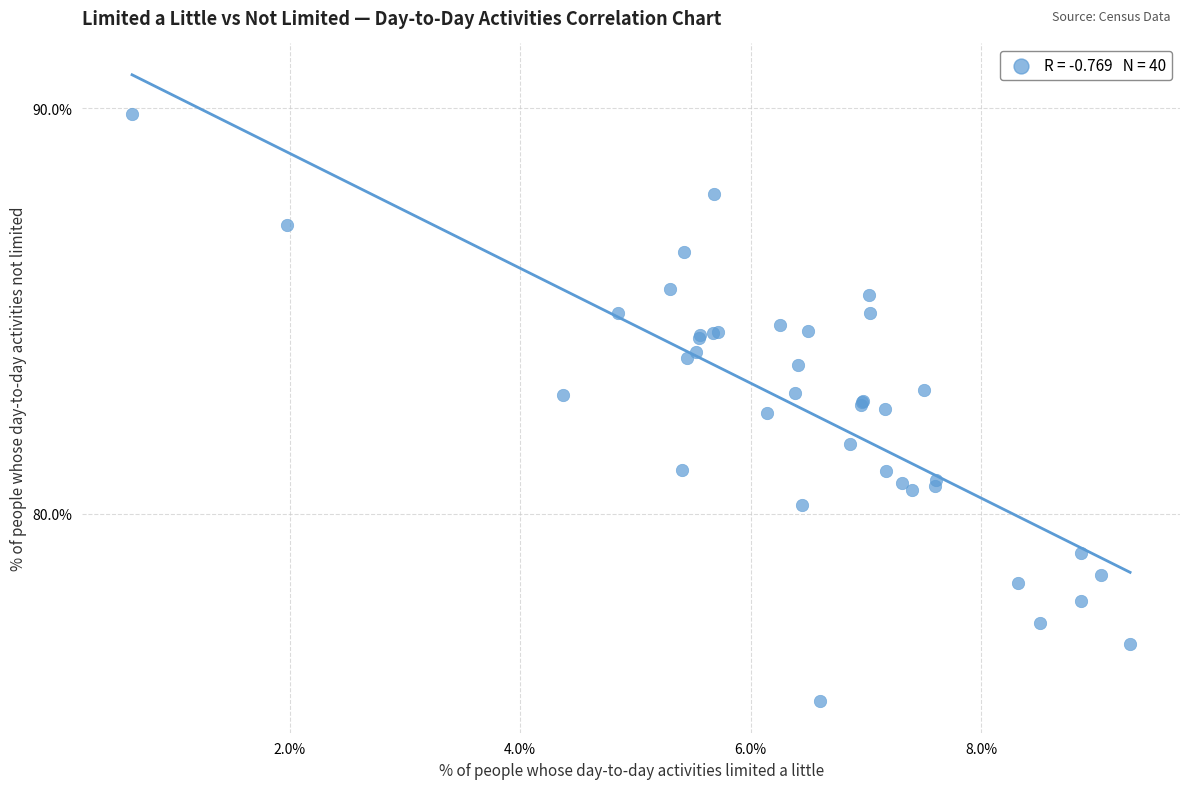

What Y value in the scatter plot is closest to 82?

81.7